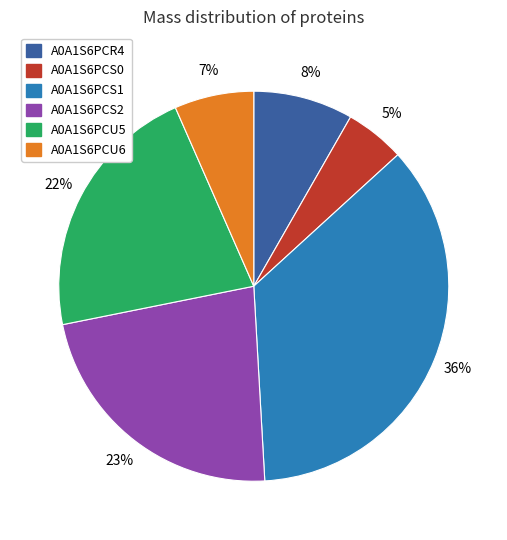

To the nearest percent, what is the average slice percentage?

17%